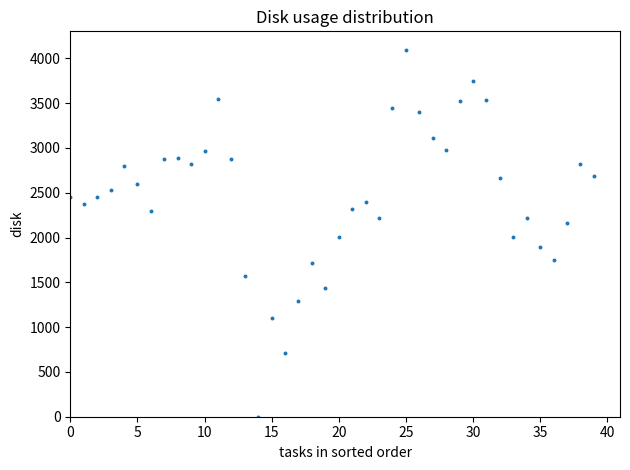

What is the range of Y values (max minus min)?

4096.0